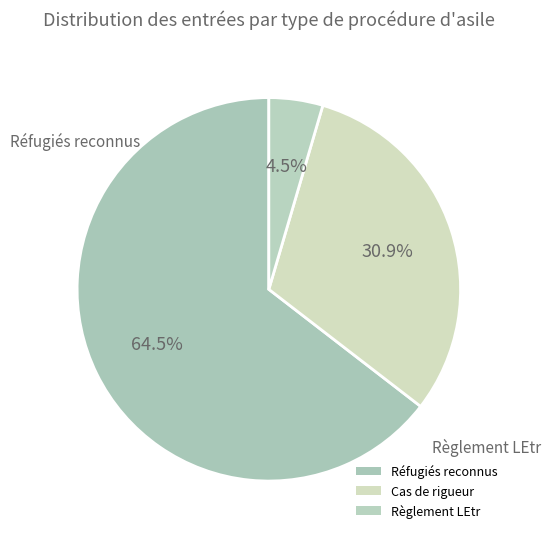

Which category has the biggest portion of the pie?

Réfugiés reconnus